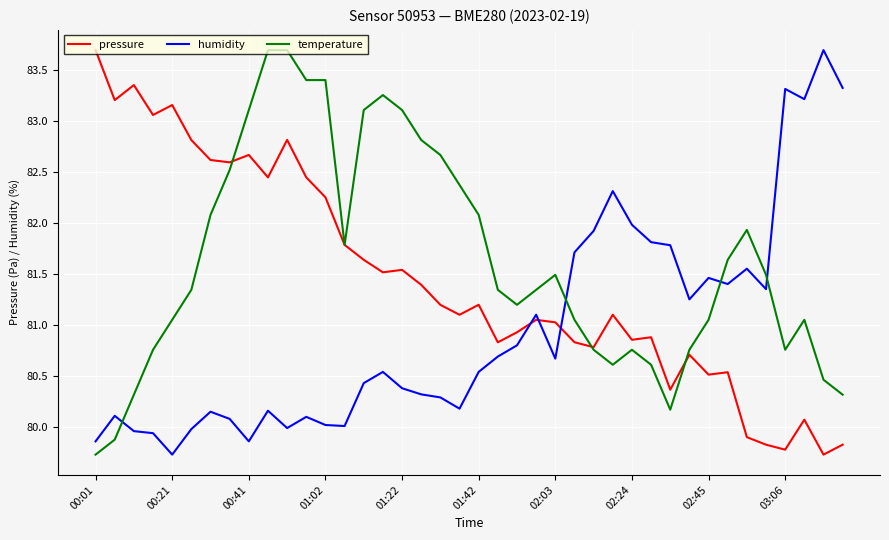

What are all the series names shown in the legend?

pressure, humidity, temperature